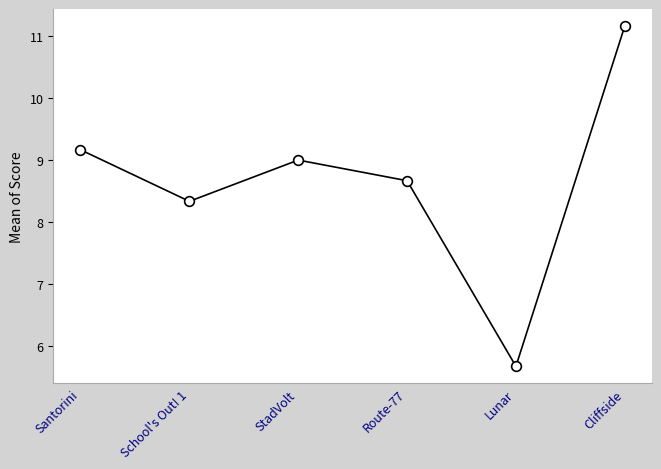

What is the sum of all values?

52.0